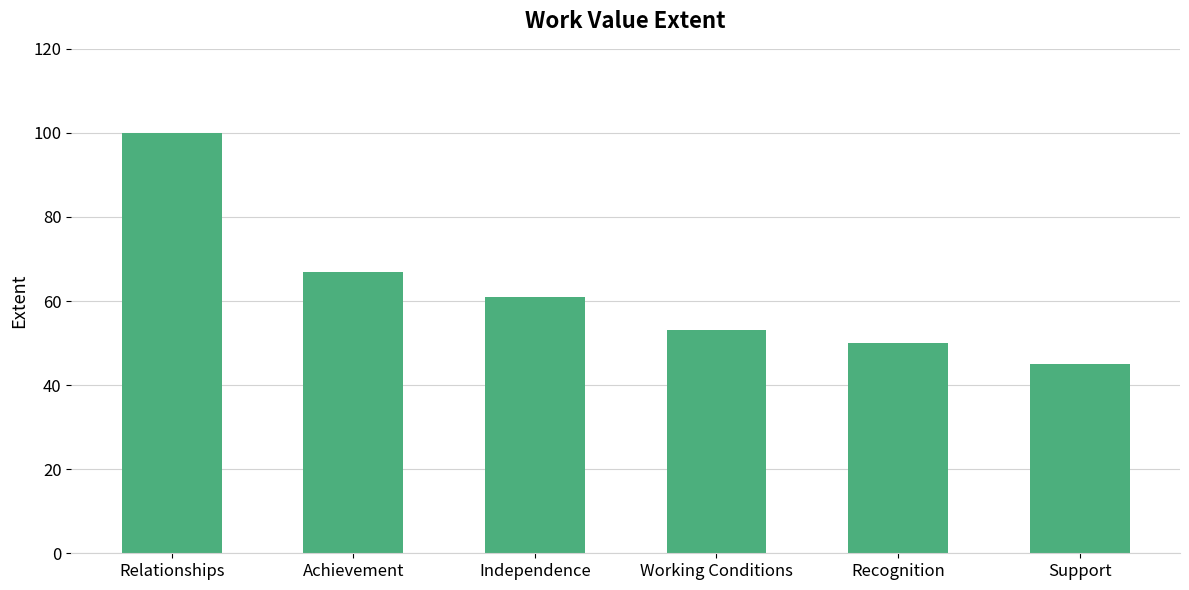

Reading right to left, list all the values displayed in this chart.

45	50	53	61	67	100